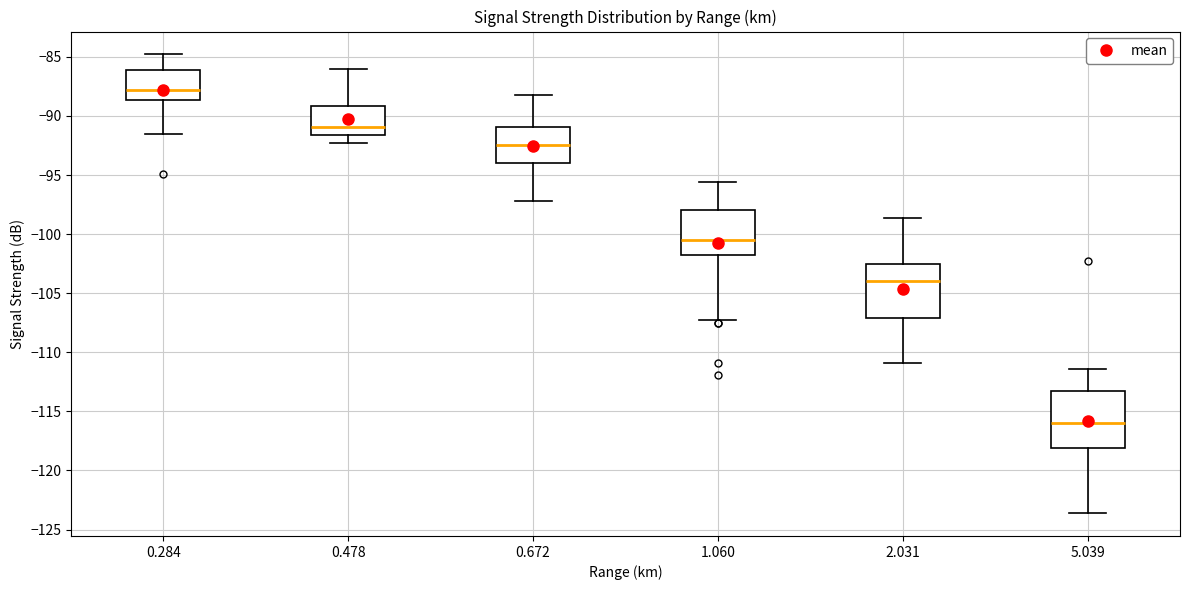

Which box's median line is the highest?

0.284